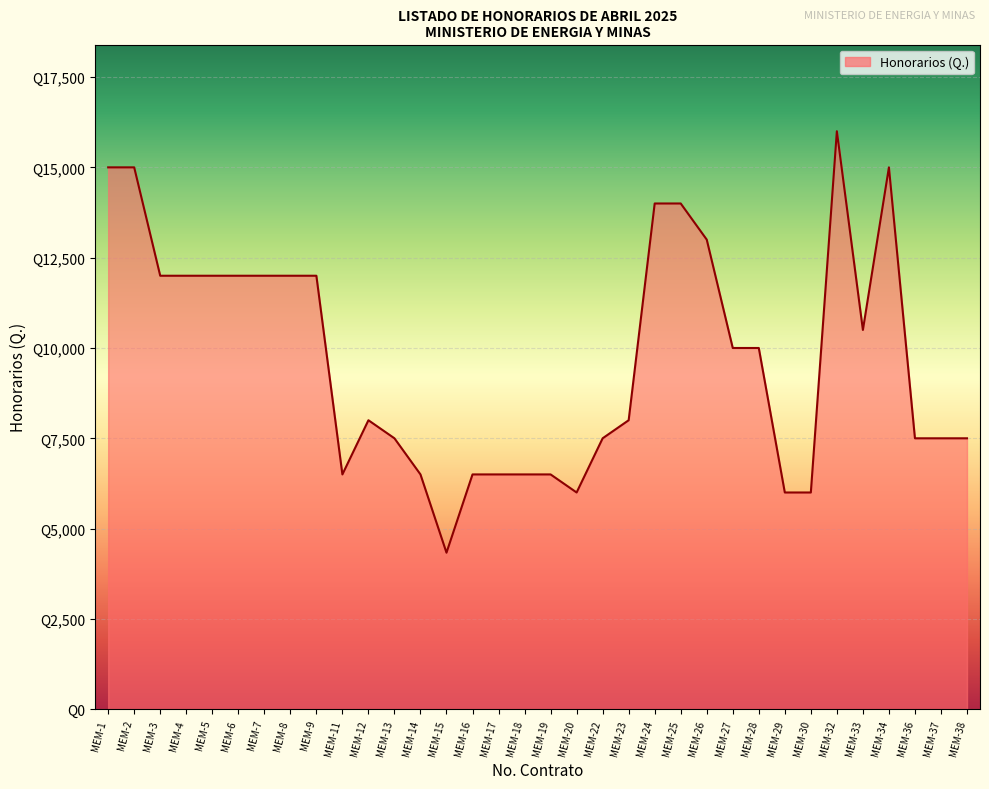

Does the chart display data point markers on the line(s)?

No